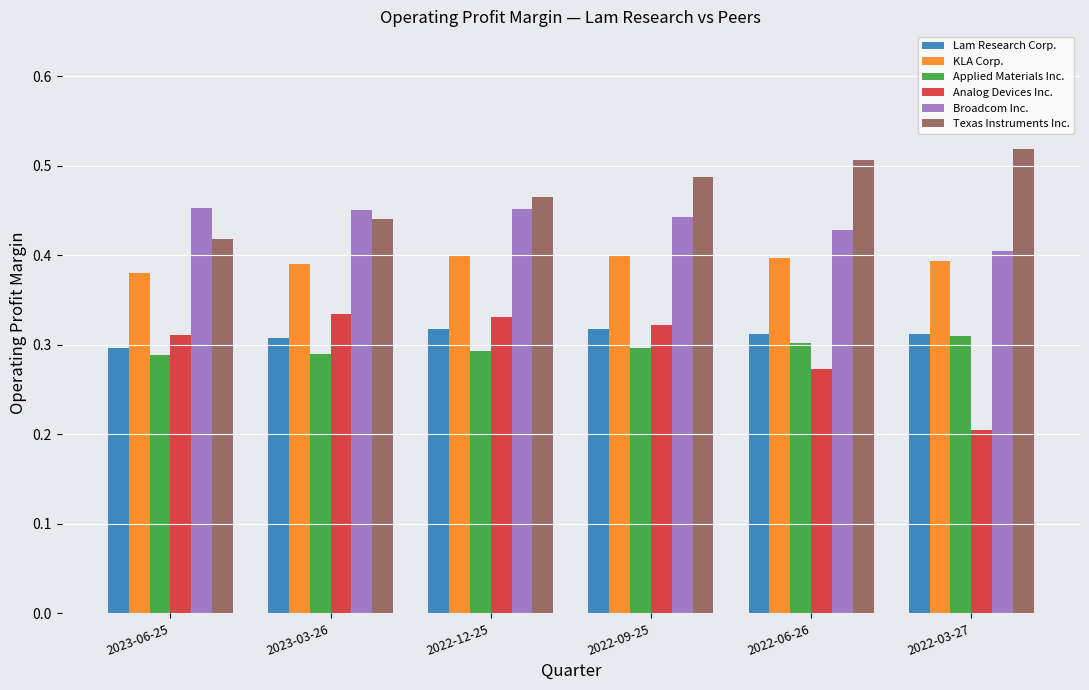

At which label does Lam Research Corp. reach its minimum?

2023-06-25